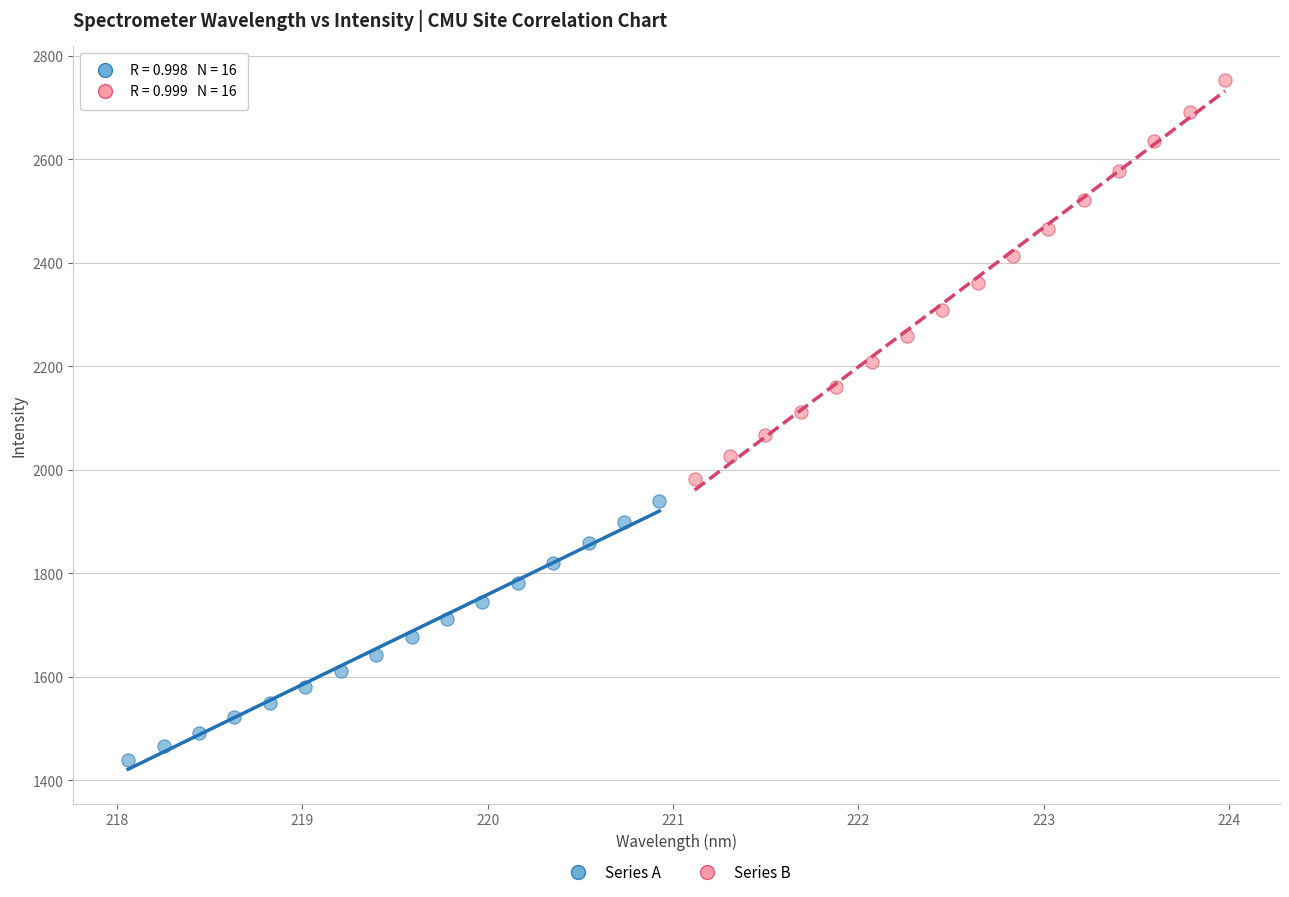

Which series reaches the maximum Y coordinate?

Series B